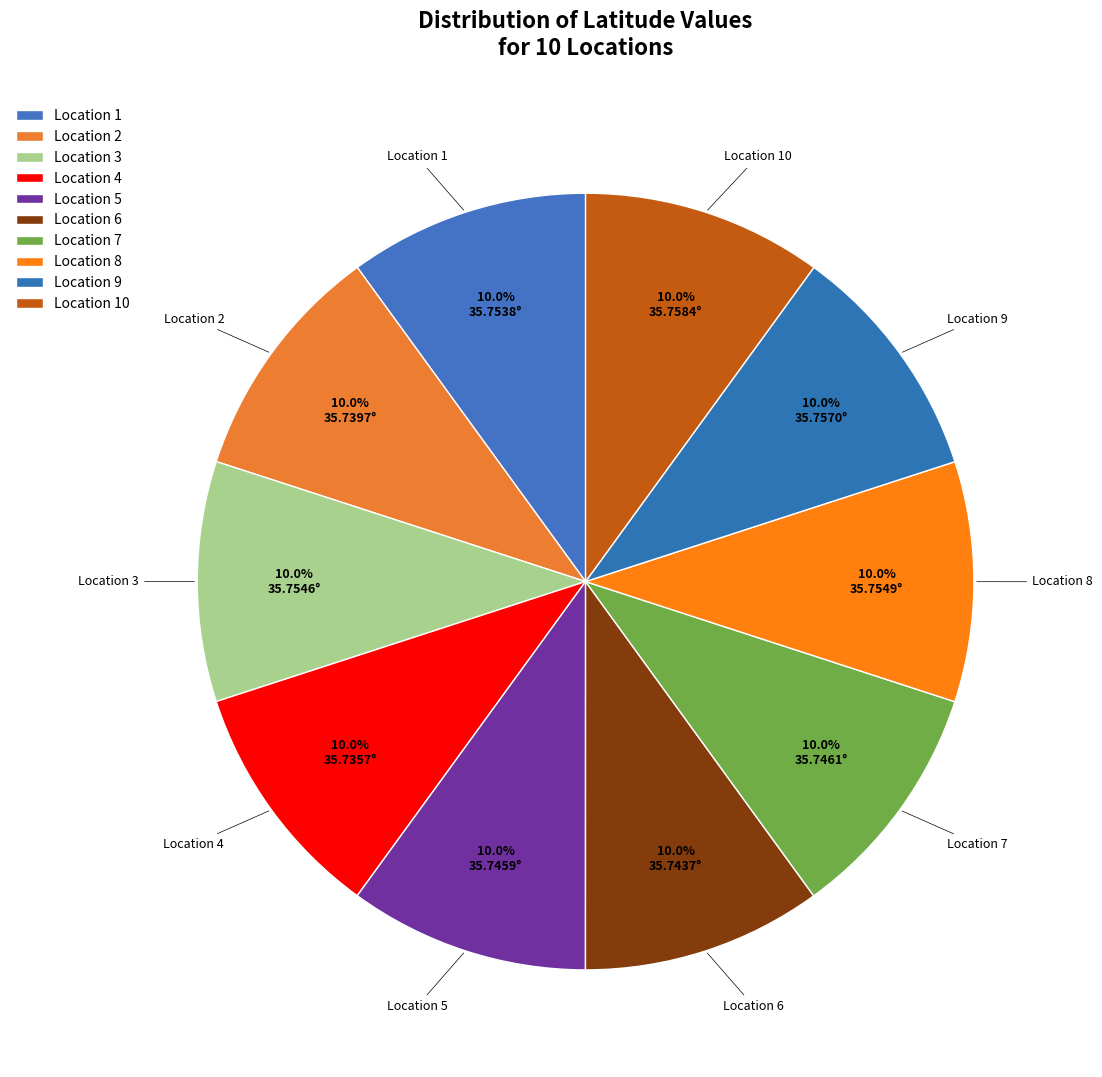

To the nearest percent, what is the average slice percentage?

10%